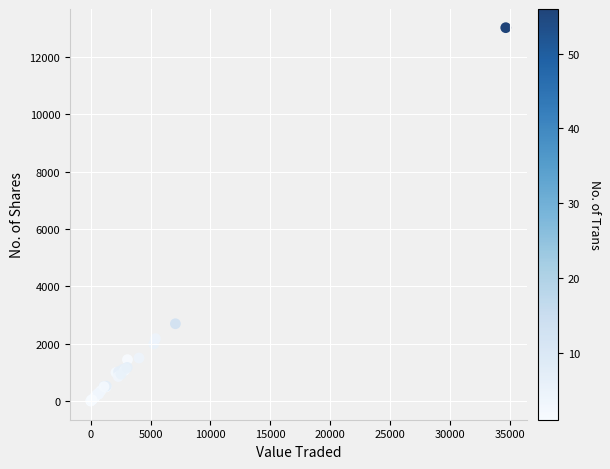

What Y value in the scatter plot is closest to 6513?

2700